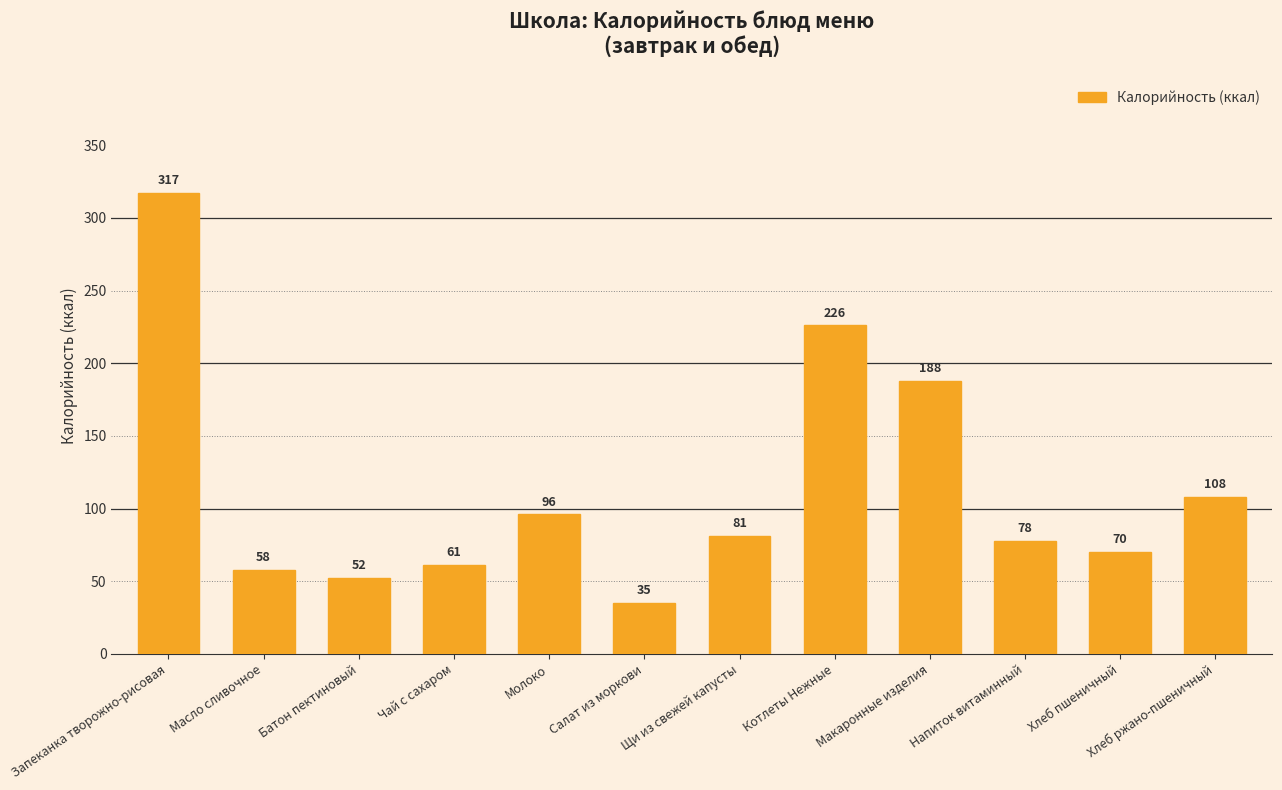

What is the average value?

114